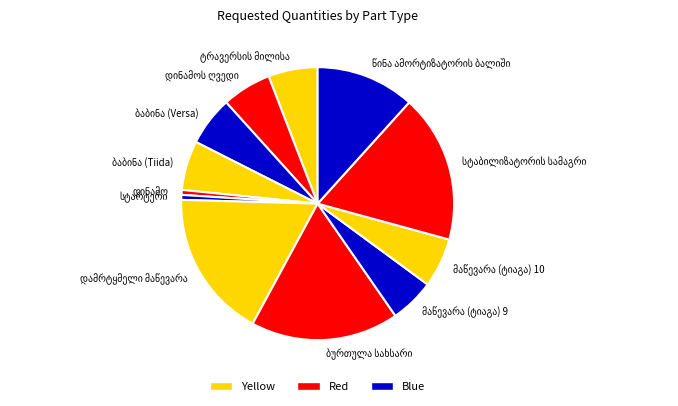

Is there a majority slice in this chart?

No